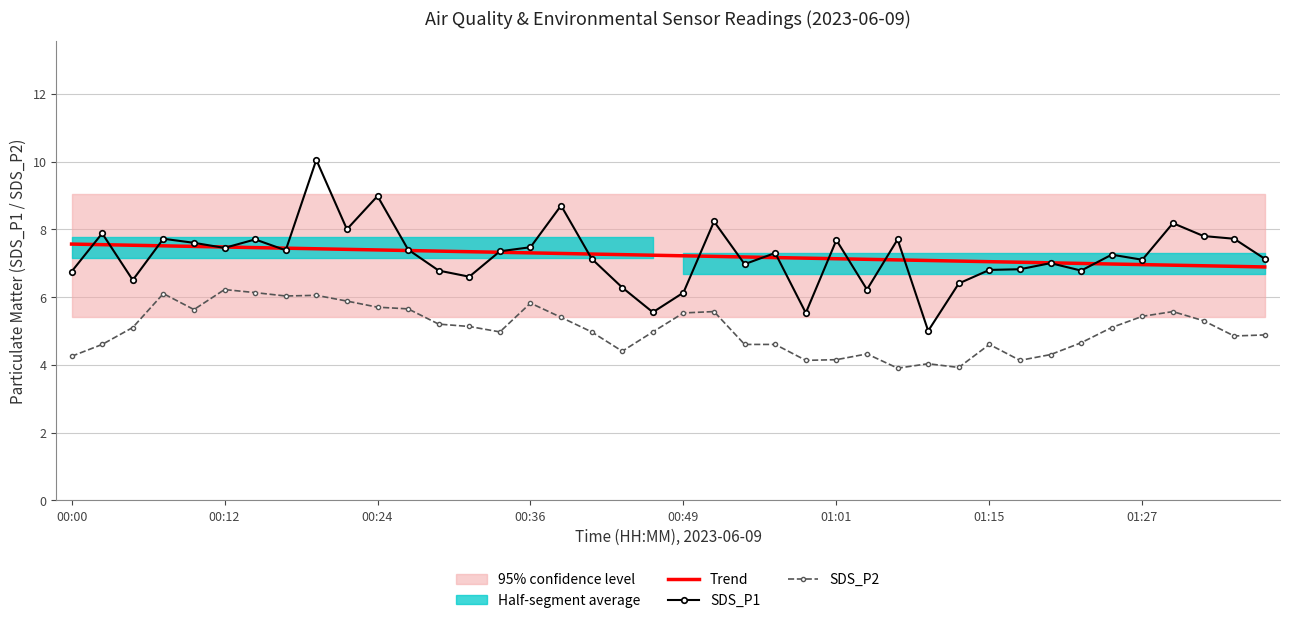

At which category is the sum across all series the highest?

8